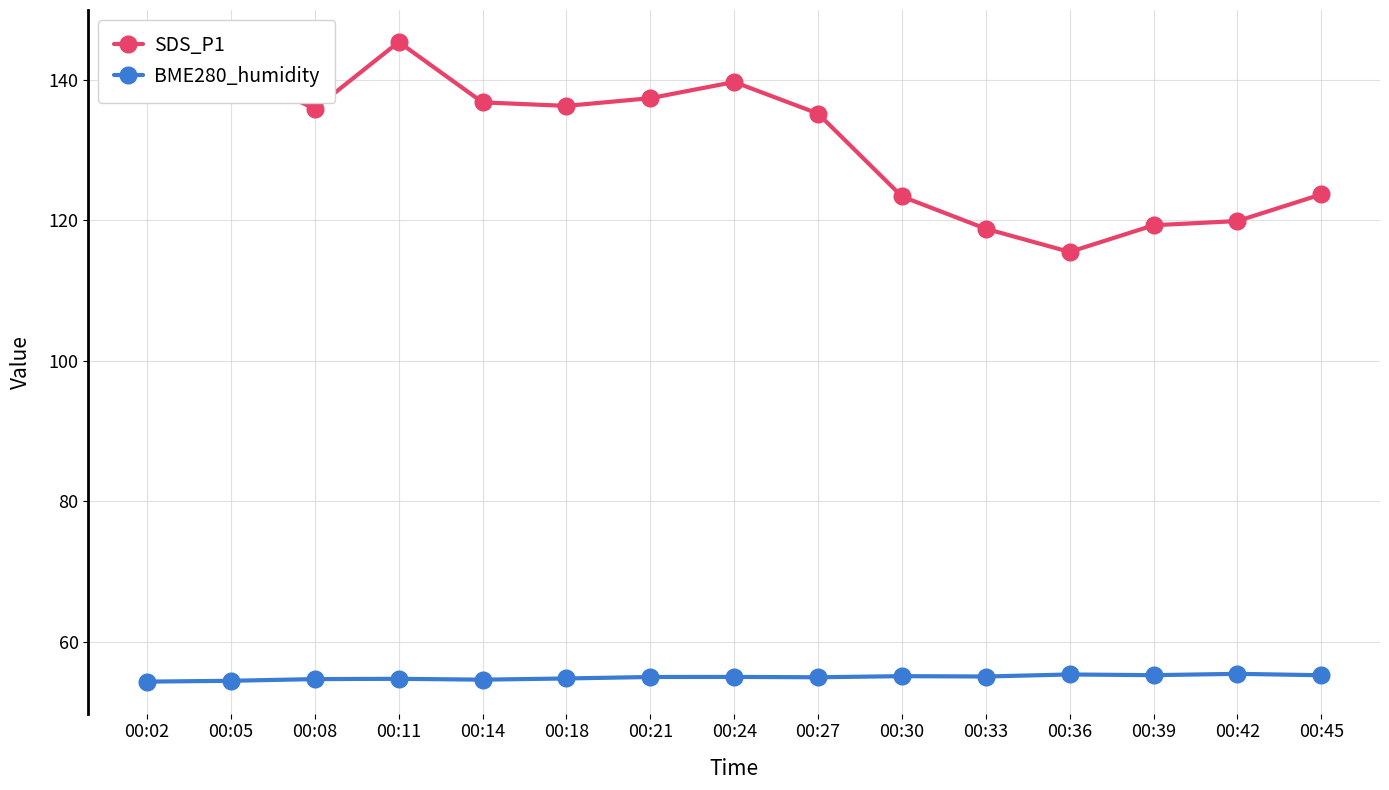

Is it true that BME280_humidity equals 27.4 at 00:05?

False